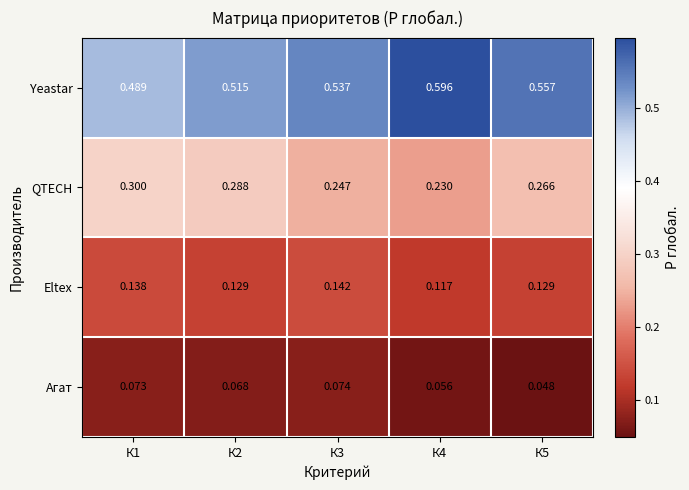

How many data points does each series have?

5